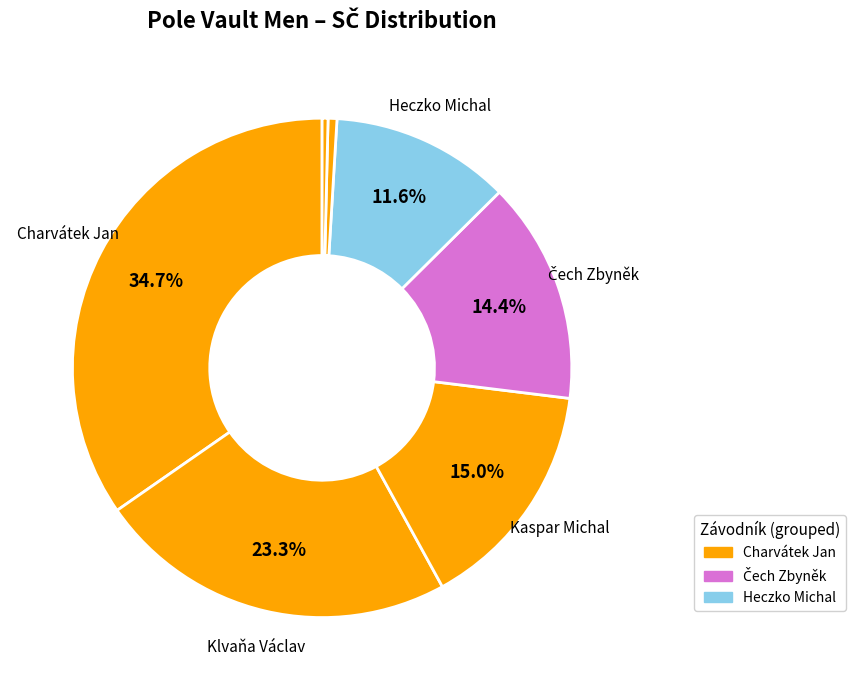

How many segments does this pie chart have?

7